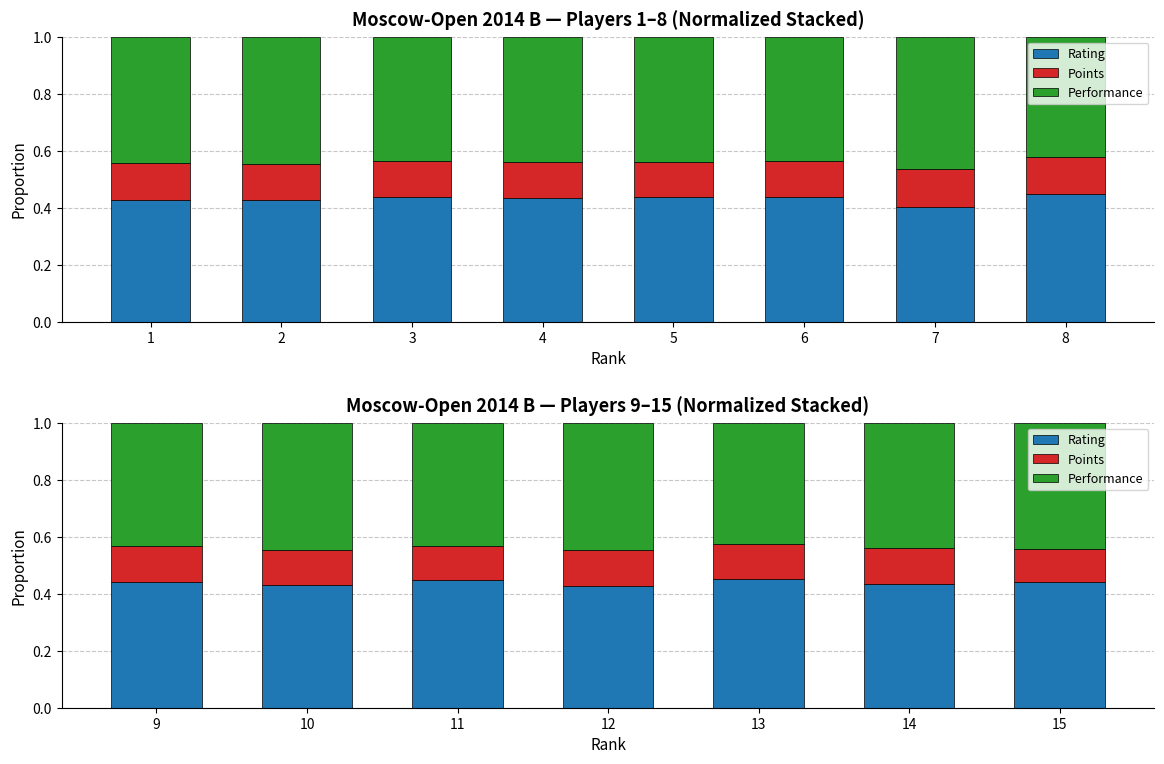

At 14, list the series in order from largest to smallest.

Performance, Rating, Points